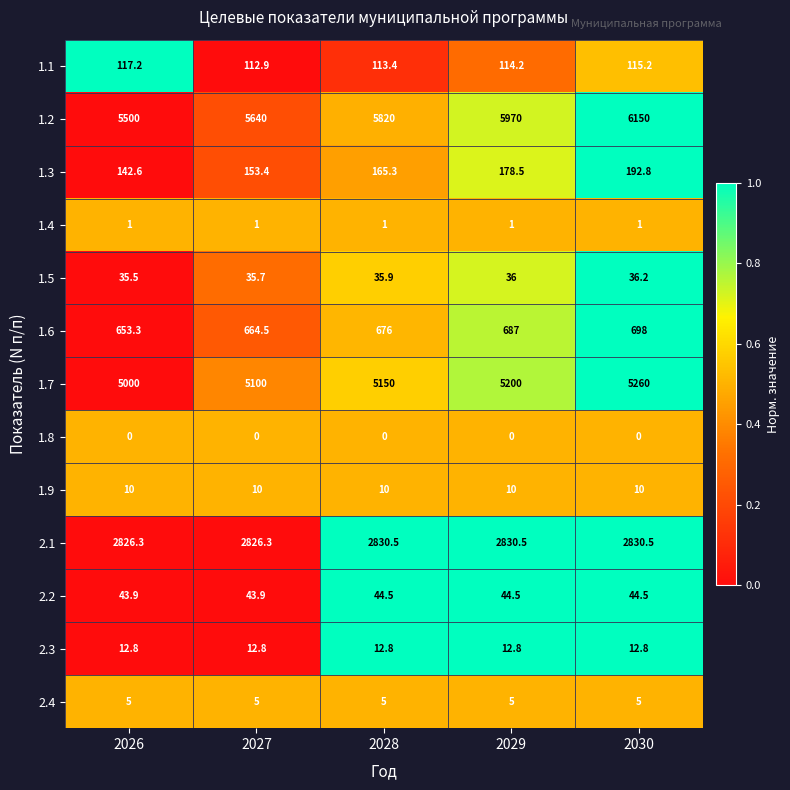

At which label is 1.1 closest to 115?

2030